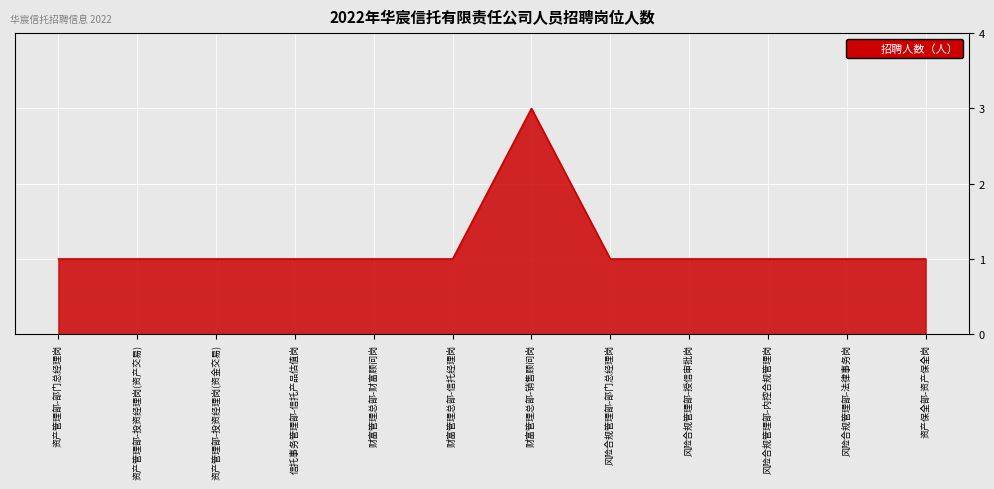

What is the approximate value at 资产管理部-部门总经理岗?

1